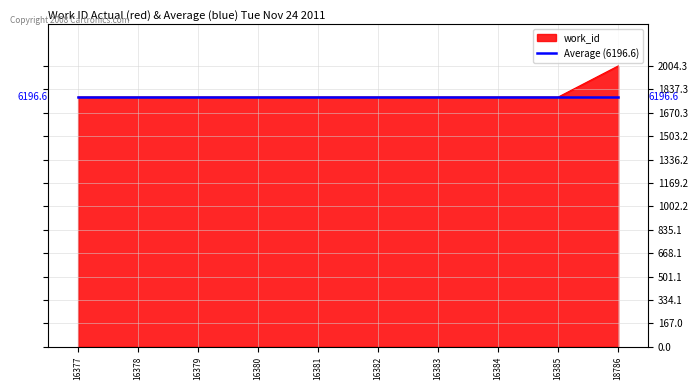

What are all the series names shown in the legend?

work_id, Average (6196.6)